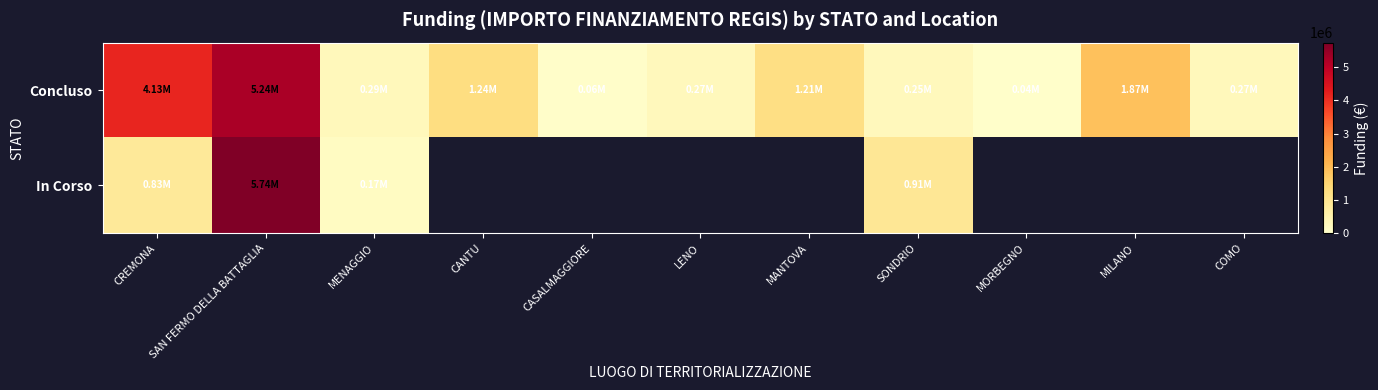

What is the difference between the Concluso values at CASALMAGGIORE and MENAGGIO?

228550.4